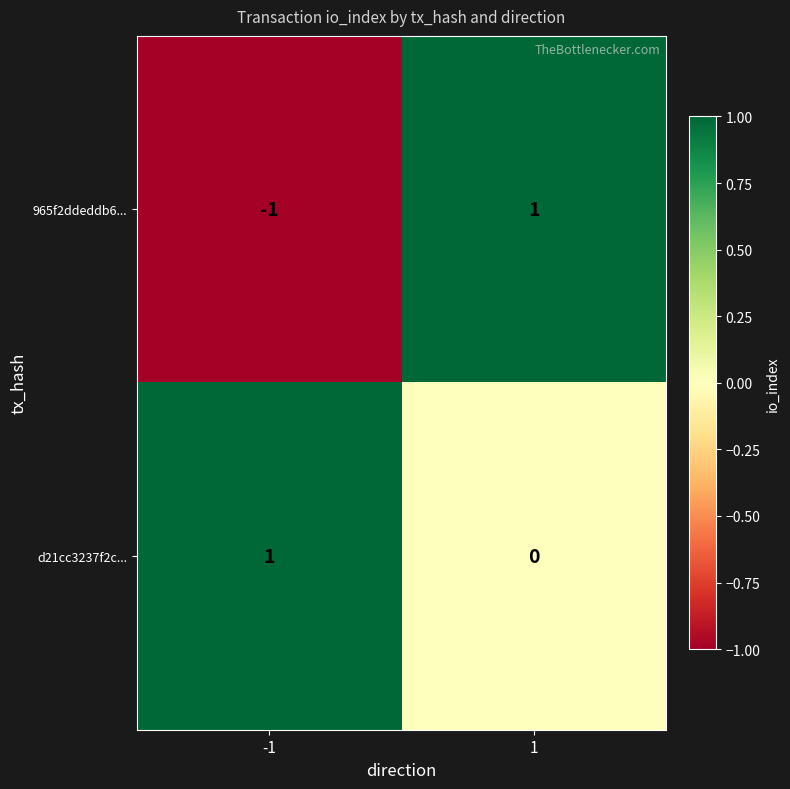

Which series has the largest total across all categories?

d21cc3237f2c...